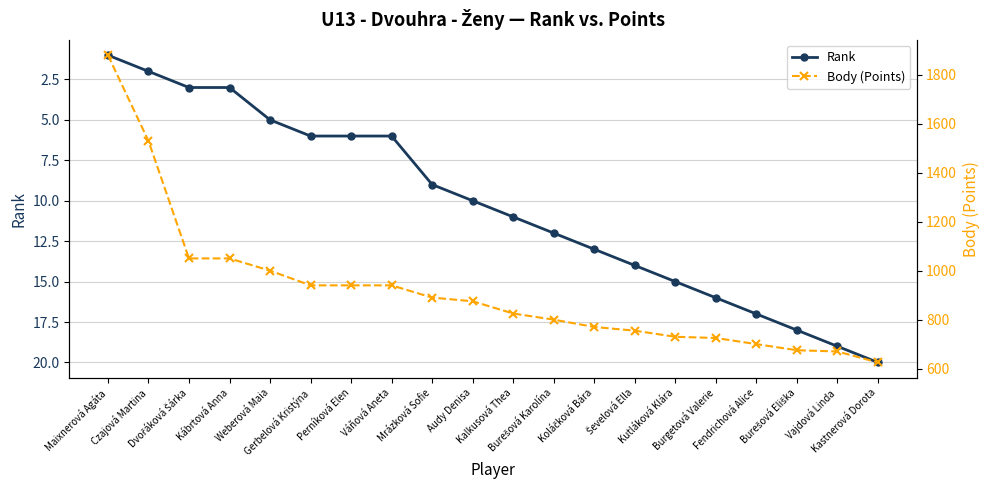

Which has a higher value, Kábrtová Anna or Burešová Karolína?

Burešová Karolína